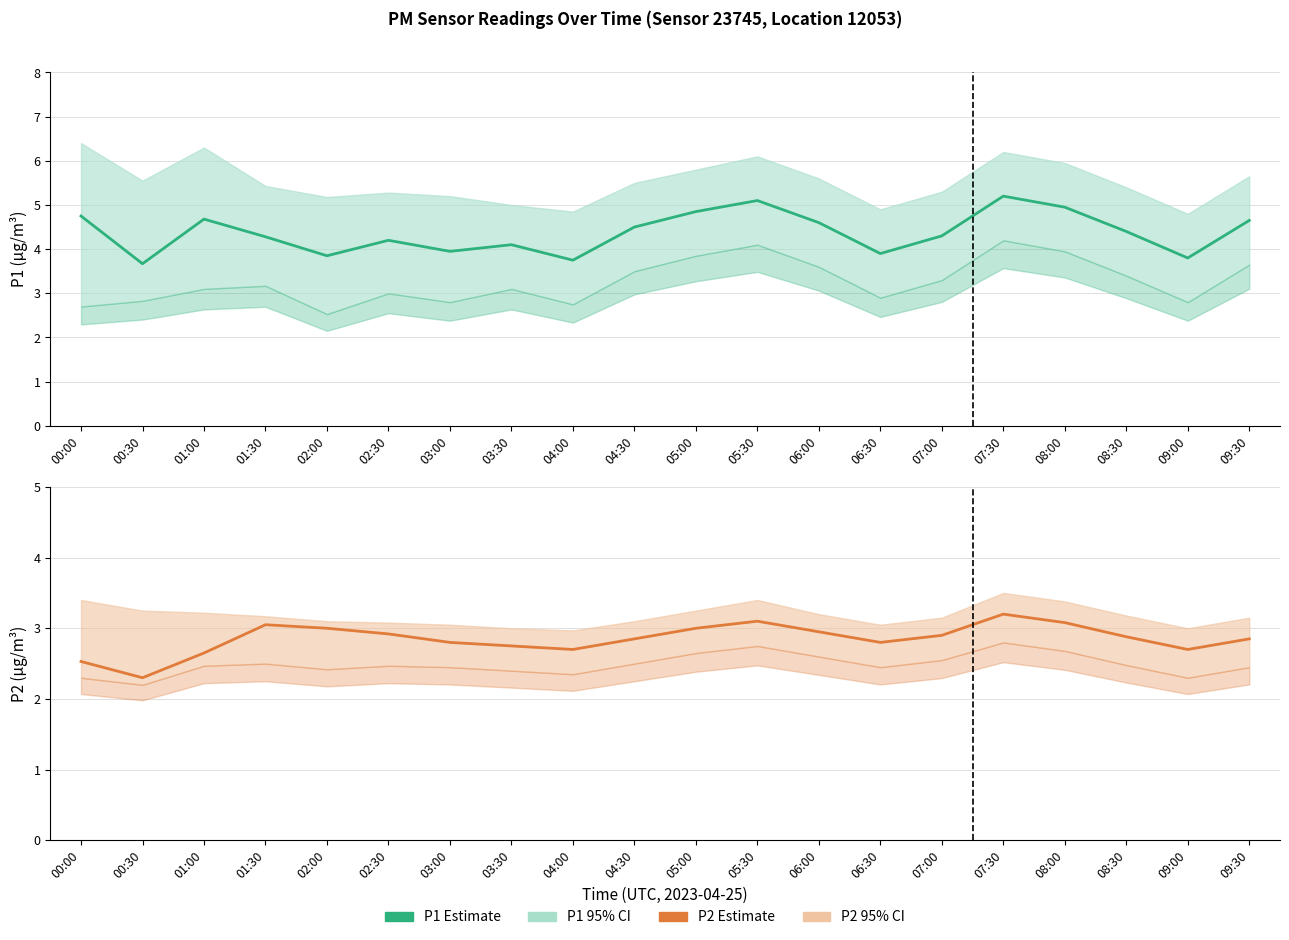

In P2 Estimate, how many points are higher than both neighbors (excluding endpoints)?

3